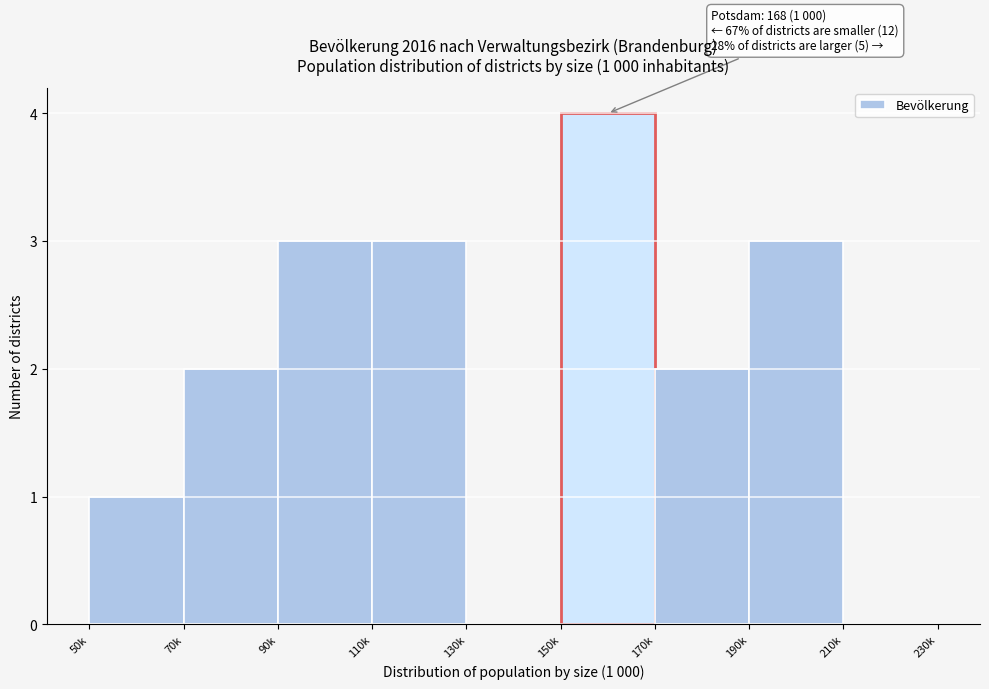

Reading left to right, what are all the values shown in this chart?

50k=1	70k=2	90k=3	110k=3	130k=0	150k=4	170k=2	190k=3	210k=0